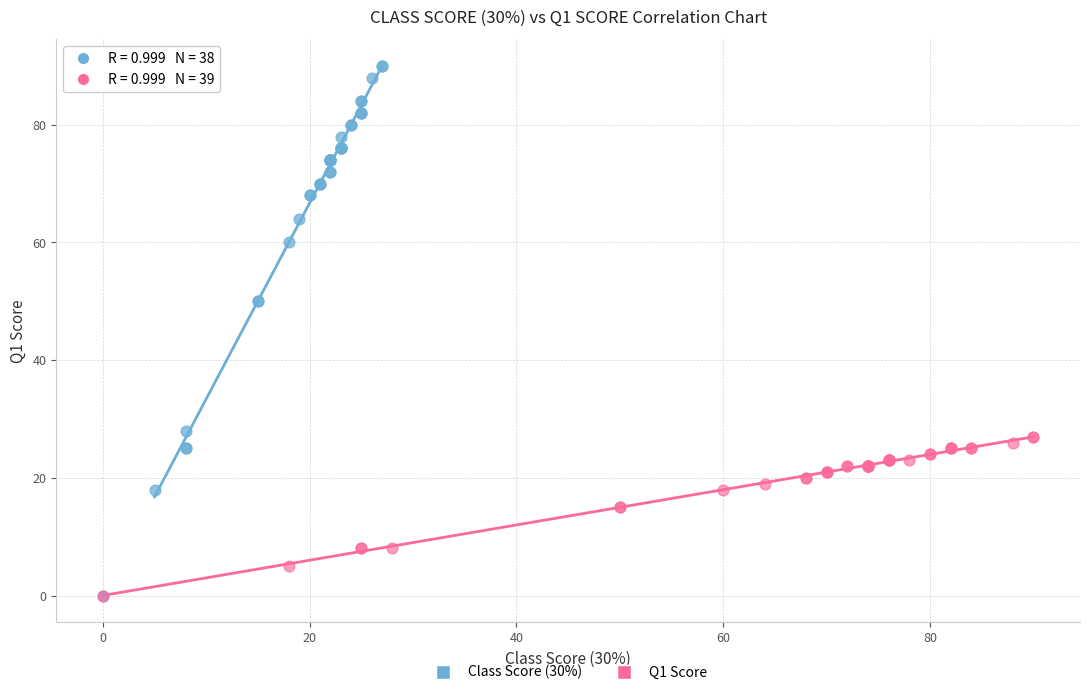

Which series contains the highest Y value?

Class Score (30%)